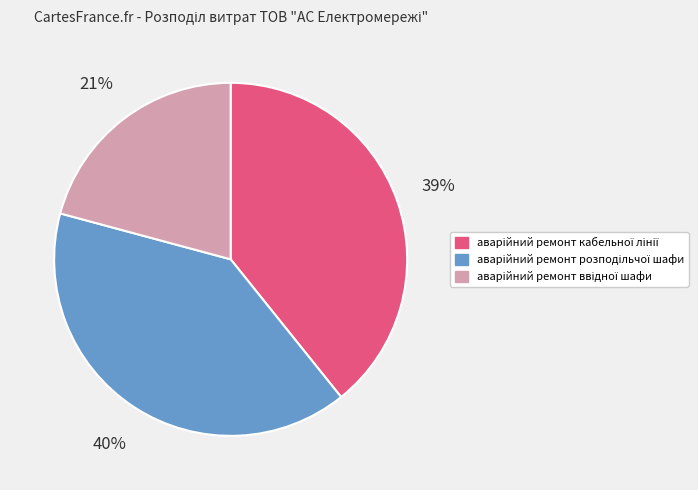

Is there any slice that represents more than half of the pie?

No